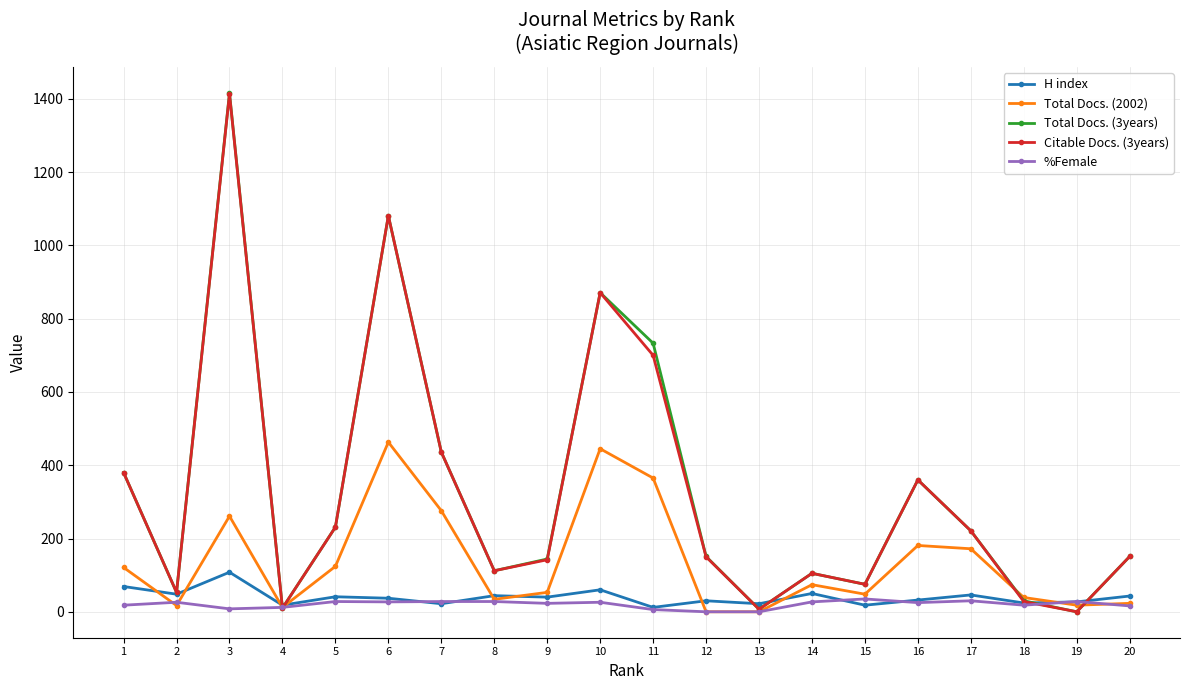

Which series ends up on top after the final intersection of Total Docs. (2002) and Citable Docs. (3years)?

Citable Docs. (3years)